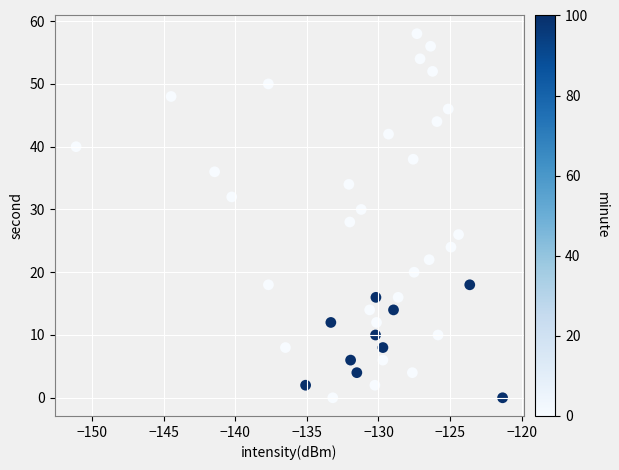

What is the range of Y values (max minus min)?

58